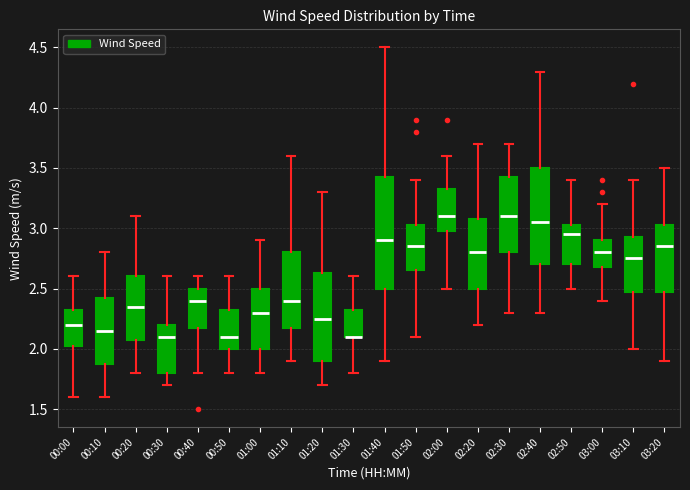

Reading left to right, transcribe this box plot: for each box, give where its median line is, the range the box spans, and where its two whiskers end, as read against the y-axis. The values are not printed on the chart, so give them approximately, as read against the axis.

00:00: median 2.20, box 2.05 to 2.35, whiskers 1.60 to 2.60
00:10: median 2.15, box 1.90 to 2.45, whiskers 1.60 to 2.80
00:20: median 2.35, box 2.10 to 2.60, whiskers 1.80 to 3.10
00:30: median 2.10, box 1.80 to 2.20, whiskers 1.70 to 2.60
00:40: median 2.40, box 2.20 to 2.50, whiskers 1.80 to 2.60
00:50: median 2.10, box 2.00 to 2.35, whiskers 1.80 to 2.60
01:00: median 2.30, box 2.00 to 2.50, whiskers 1.80 to 2.90
01:10: median 2.40, box 2.20 to 2.80, whiskers 1.90 to 3.60
01:20: median 2.25, box 1.90 to 2.65, whiskers 1.70 to 3.30
01:30: median 2.10 (drawn on the box's lower edge), box 2.10 to 2.35, whiskers 1.80 to 2.60
01:40: median 2.90, box 2.50 to 3.45, whiskers 1.90 to 4.50
01:50: median 2.85, box 2.65 to 3.05, whiskers 2.10 to 3.40
02:00: median 3.10, box 3.00 to 3.35, whiskers 2.50 to 3.60
02:20: median 2.80, box 2.50 to 3.10, whiskers 2.20 to 3.70
02:30: median 3.10, box 2.80 to 3.45, whiskers 2.30 to 3.70
02:40: median 3.05, box 2.70 to 3.50, whiskers 2.30 to 4.30
02:50: median 2.95, box 2.70 to 3.05, whiskers 2.50 to 3.40
03:00: median 2.80, box 2.70 to 2.90, whiskers 2.40 to 3.20
03:10: median 2.75, box 2.50 to 2.95, whiskers 2.00 to 3.40
03:20: median 2.85, box 2.50 to 3.05, whiskers 1.90 to 3.50